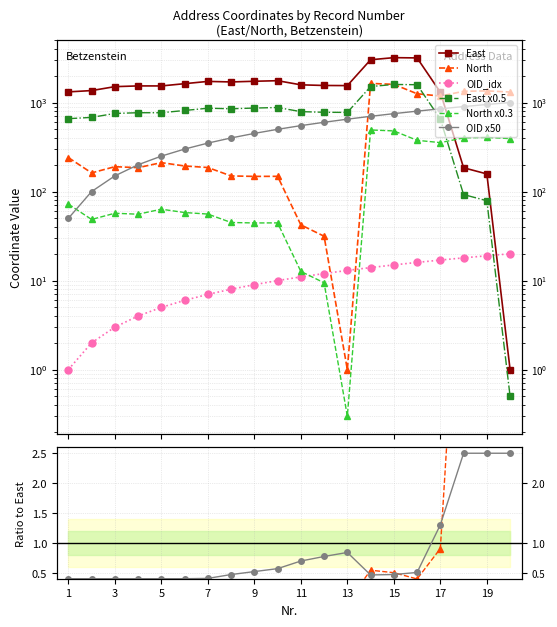

Which has a higher value, 12 or 15?

15